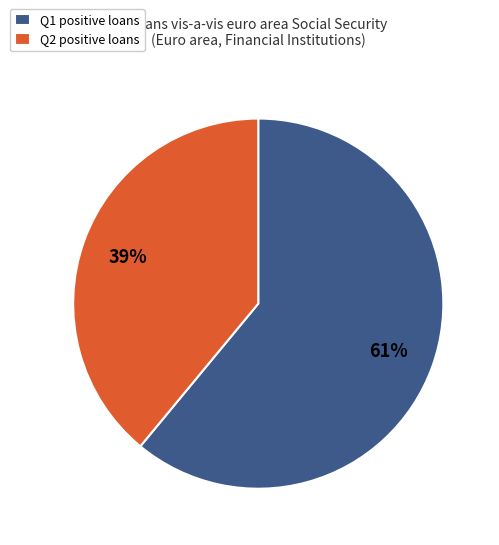

Is the sum of Q2 positive loans and Q1 positive loans greater than half?

Yes